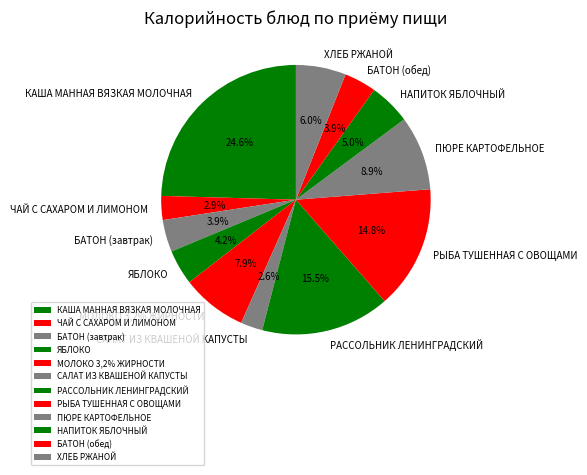

Is the sum of НАПИТОК ЯБЛОЧНЫЙ and ЧАЙ С САХАРОМ И ЛИМОНОМ greater than half?

No